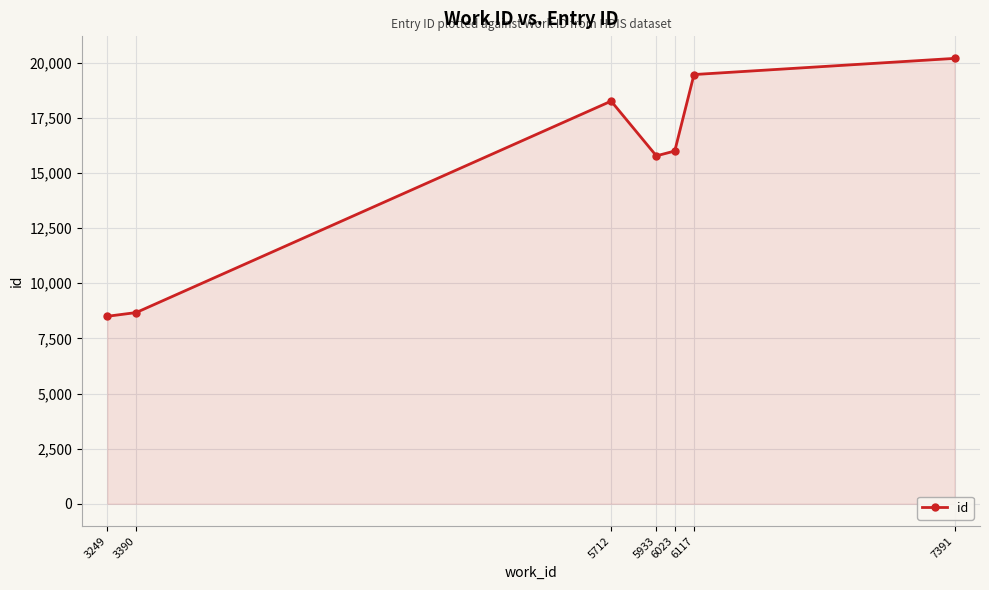

How many series are shown in this chart?

1